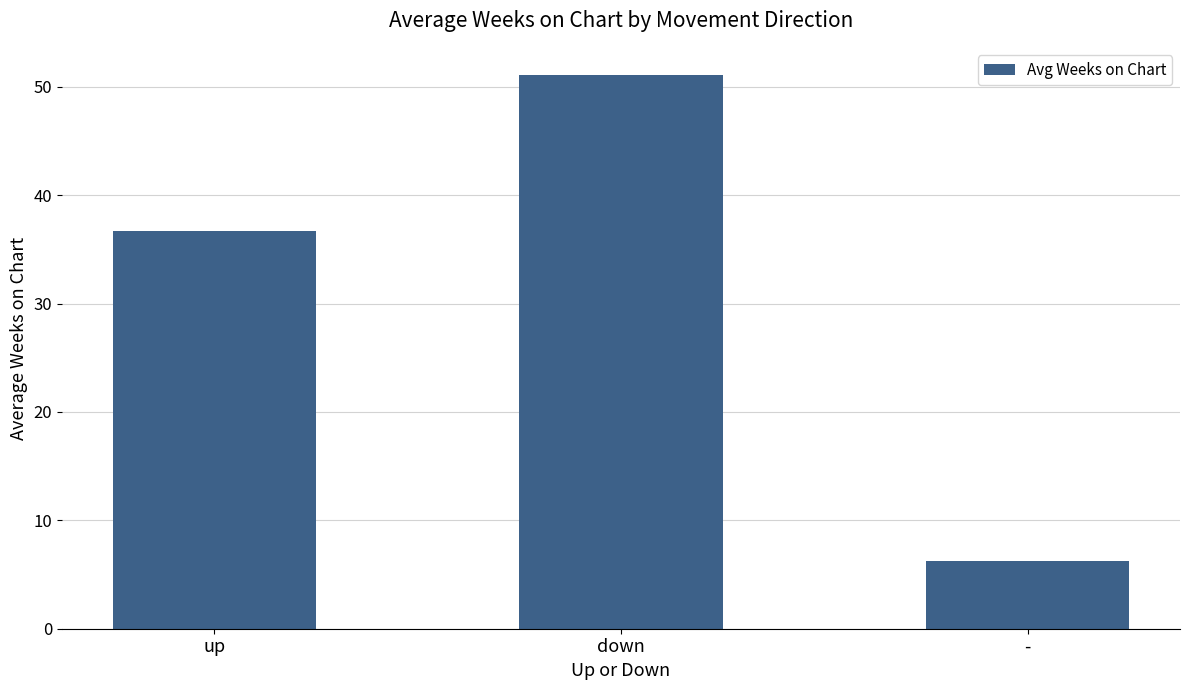

What is the maximum value shown in the chart?

51.0